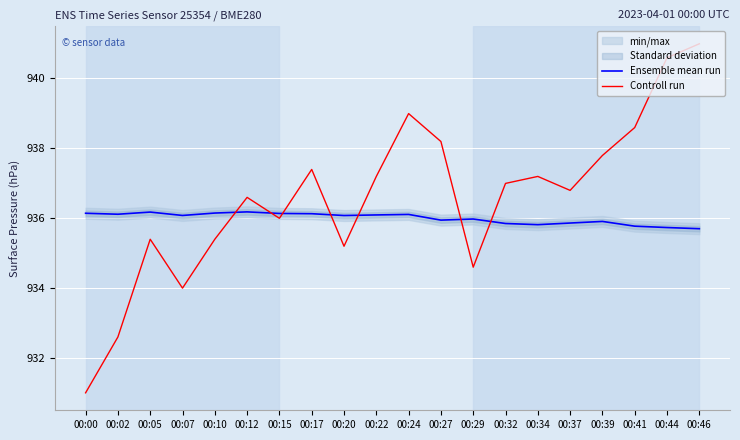

How many data points does each series have?

20